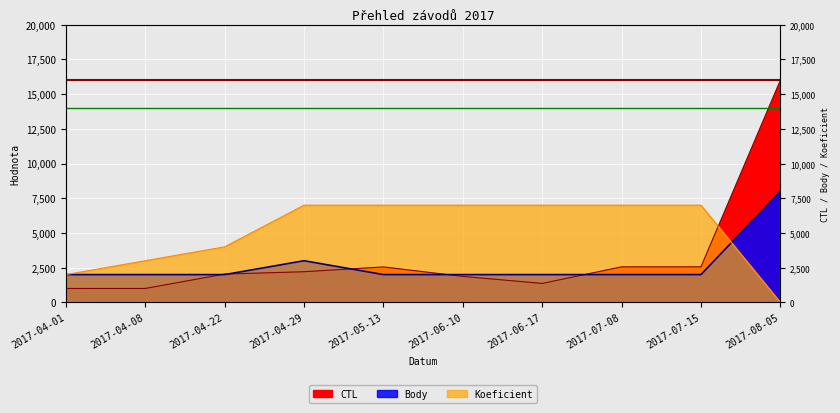

What is the total value across all series at 2017-06-17?

10363.8